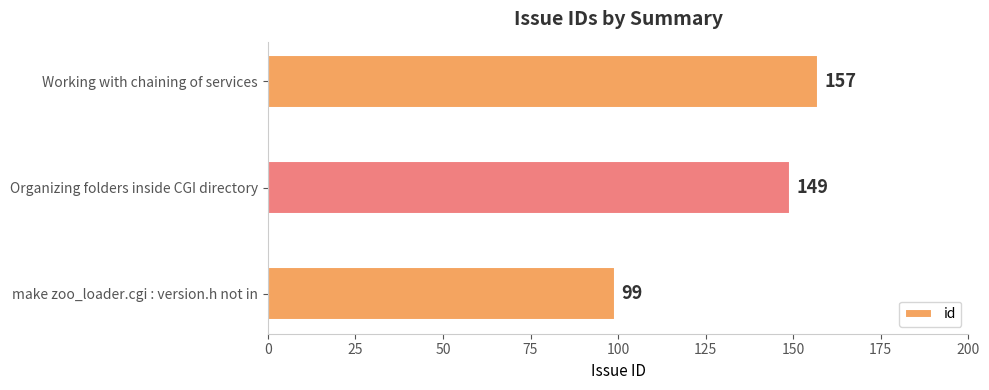

How many bars are there in total?

3